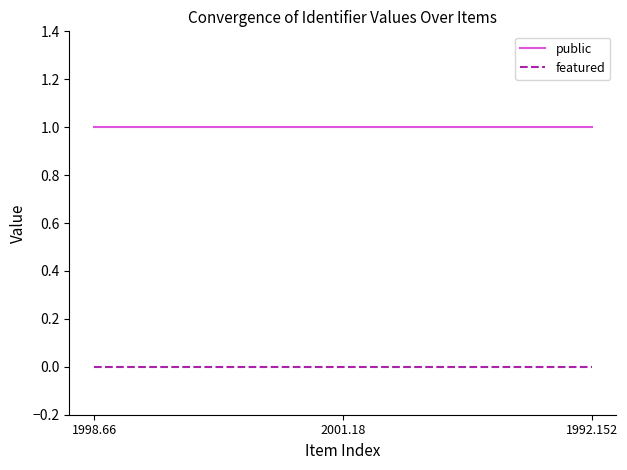

List the series in order of their overall mean, highest first.

public, featured